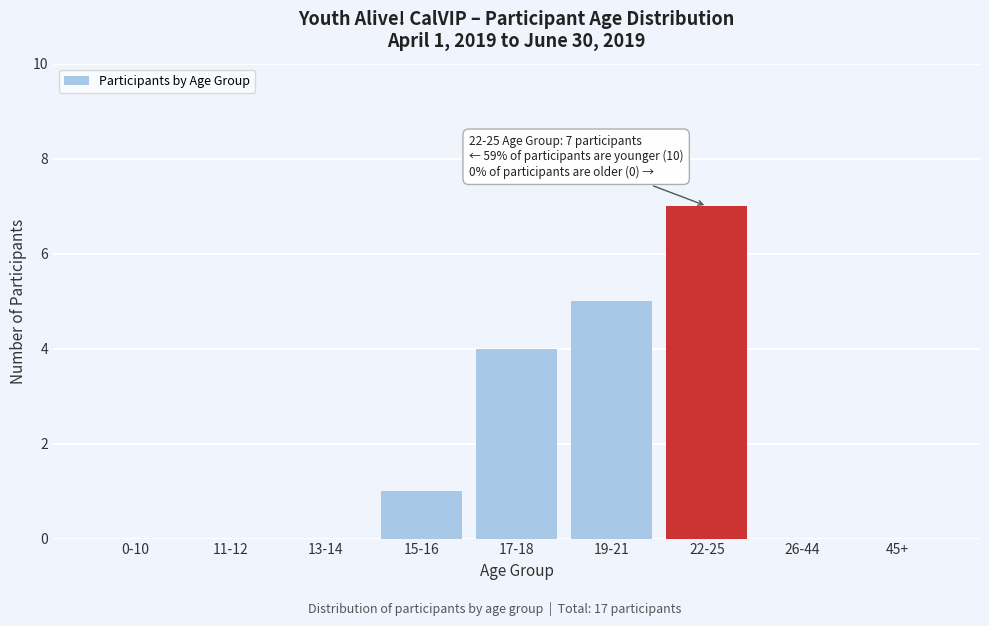

Reading left to right, list all the values displayed in this chart.

0-10=0	11-12=0	13-14=0	15-16=1	17-18=4	19-21=5	22-25=7	26-44=0	45+=0